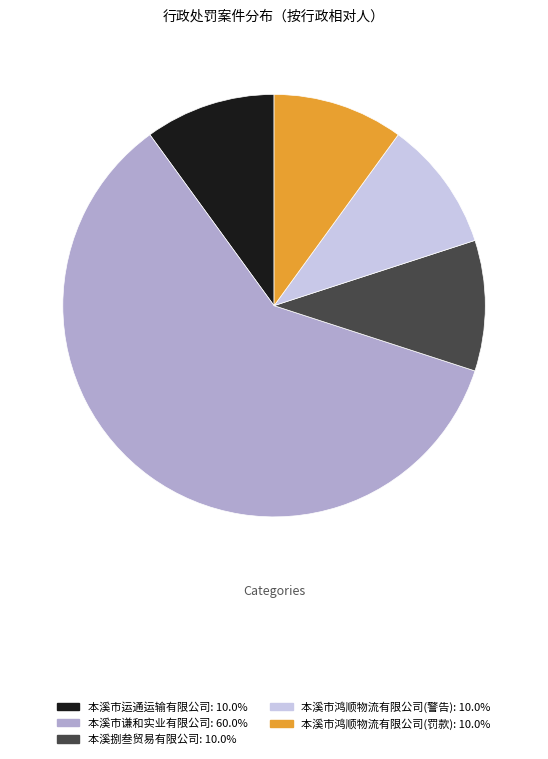

What is the ratio of the value at 本溪市鸿顺物流有限公司(警告): 10.0% to the value at 本溪捌叁贸易有限公司: 10.0%?

1.0